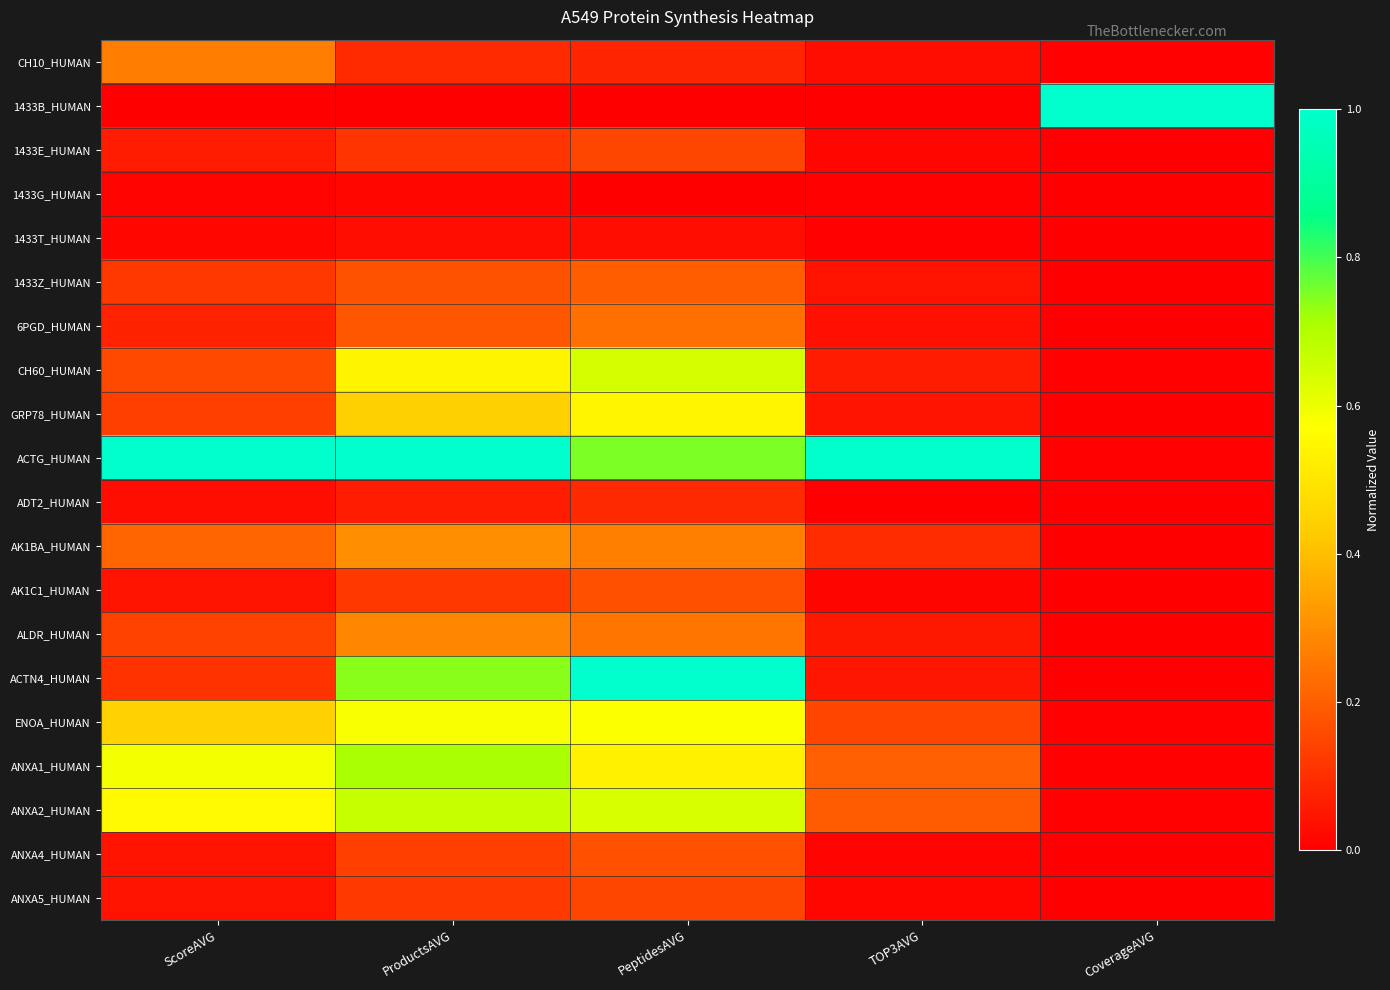

Between ProductsAVG and CoverageAVG, which is larger?

ProductsAVG